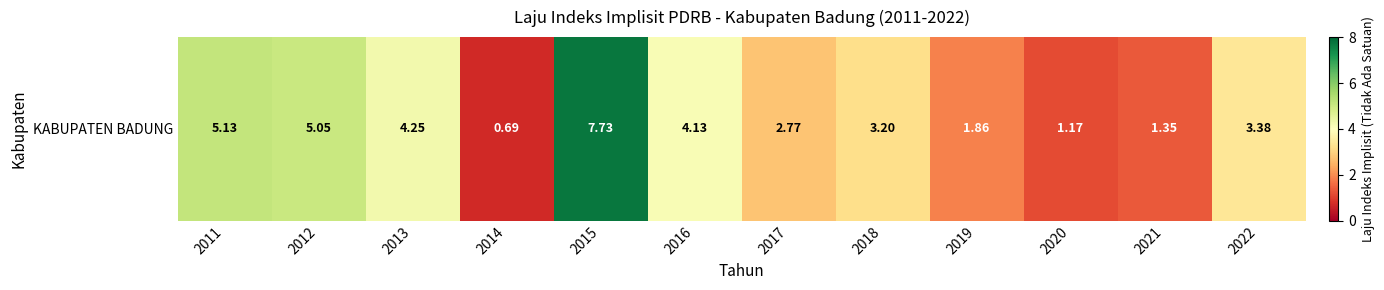

What is the smallest value displayed?

0.7